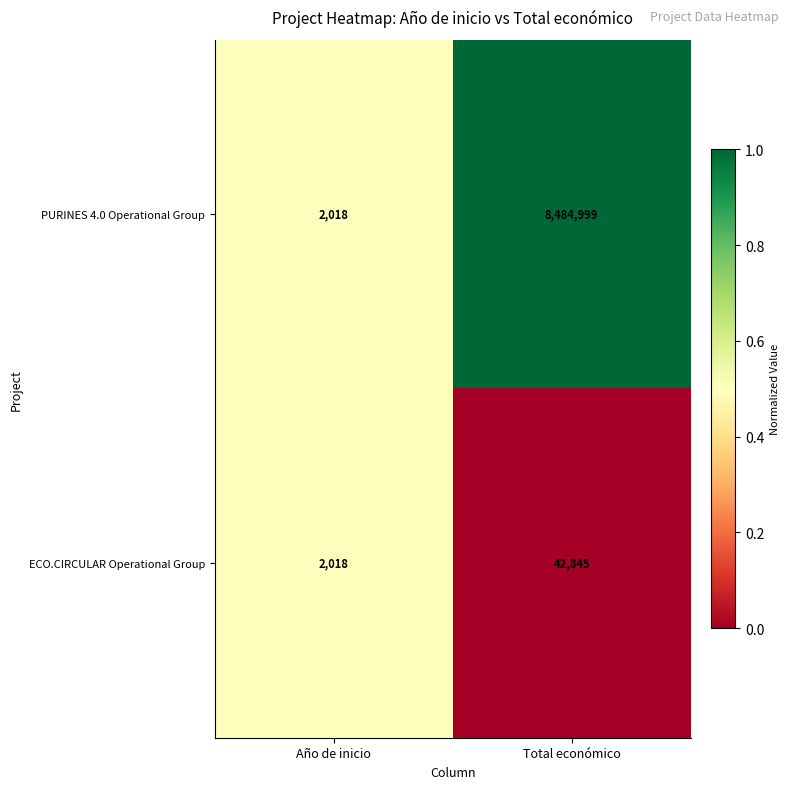

At which label does ECO.CIRCULAR Operational Group reach its minimum?

Año de inicio